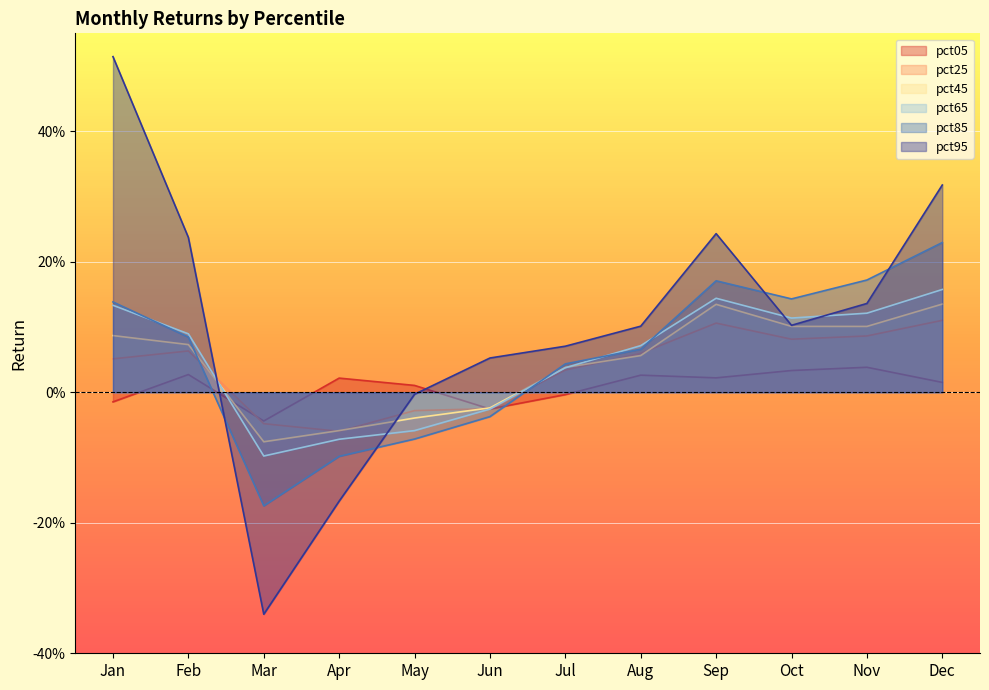

How many data points does each series have?

12